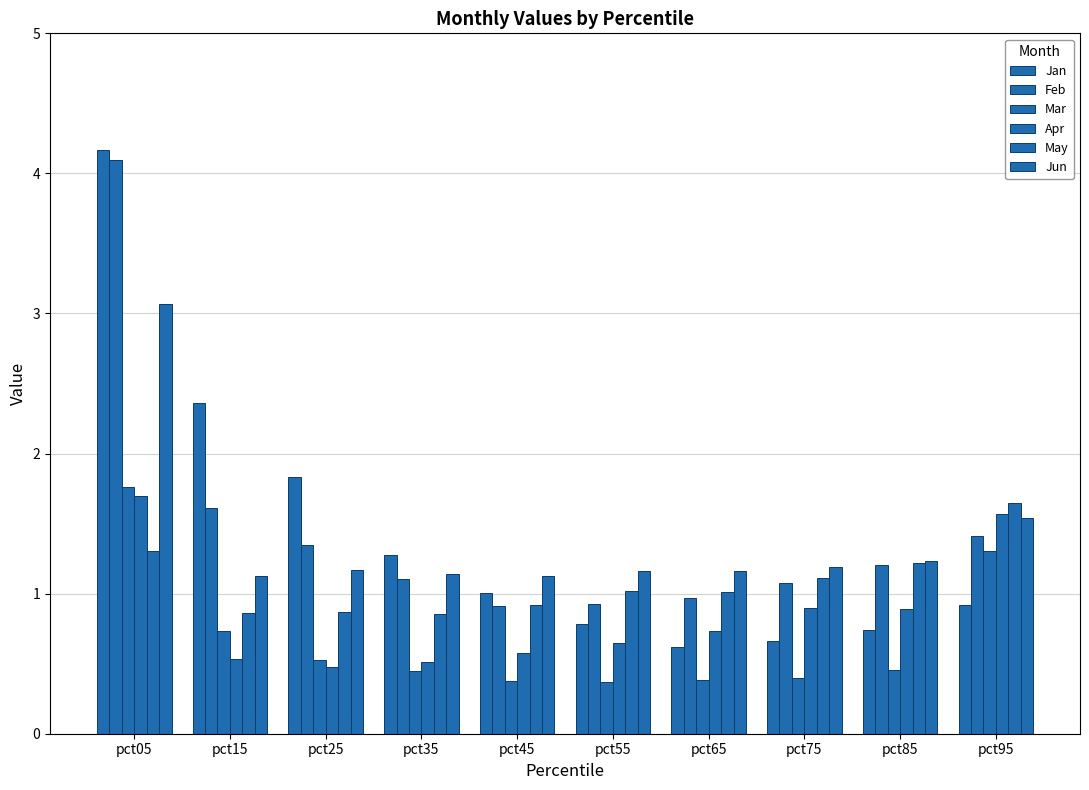

How many groups of bars are there?

10